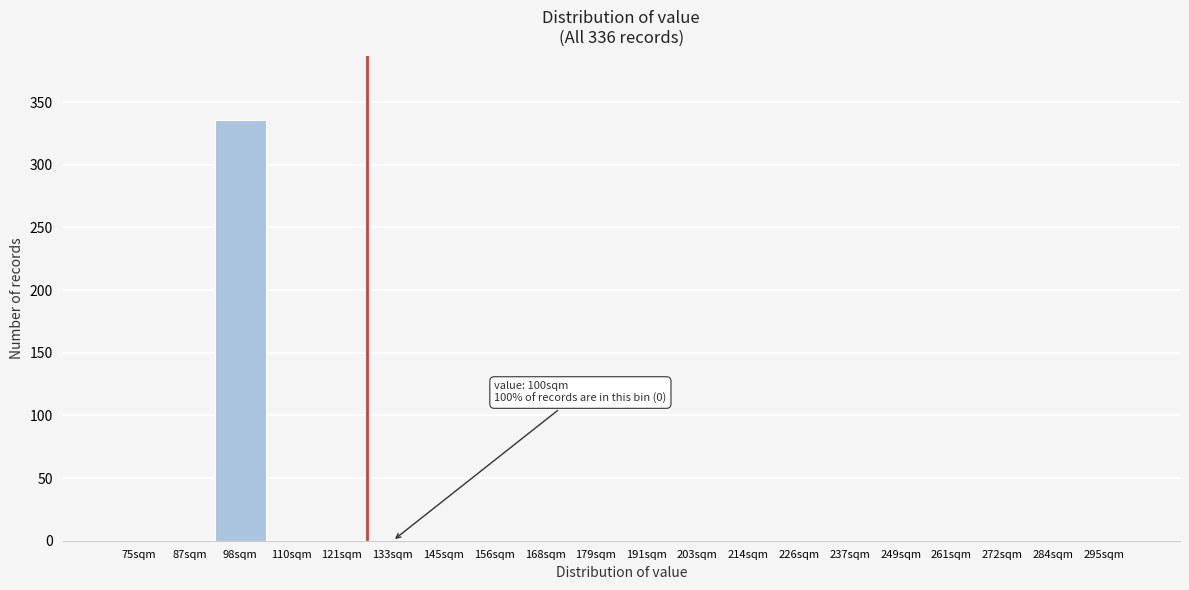

Reading left to right, transcribe all the data shown in this chart.

75sqm=0	87sqm=0	98sqm=336	110sqm=0	121sqm=0	133sqm=0	145sqm=0	156sqm=0	168sqm=0	179sqm=0	191sqm=0	203sqm=0	214sqm=0	226sqm=0	237sqm=0	249sqm=0	261sqm=0	272sqm=0	284sqm=0	295sqm=0